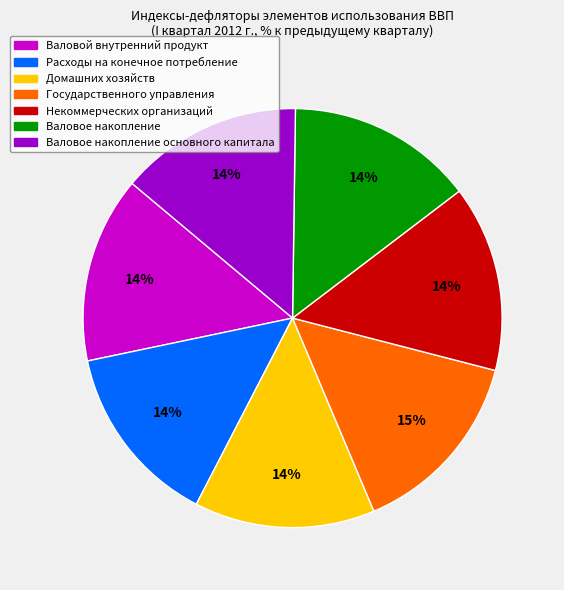

To the nearest percent, what is the average slice percentage?

14%